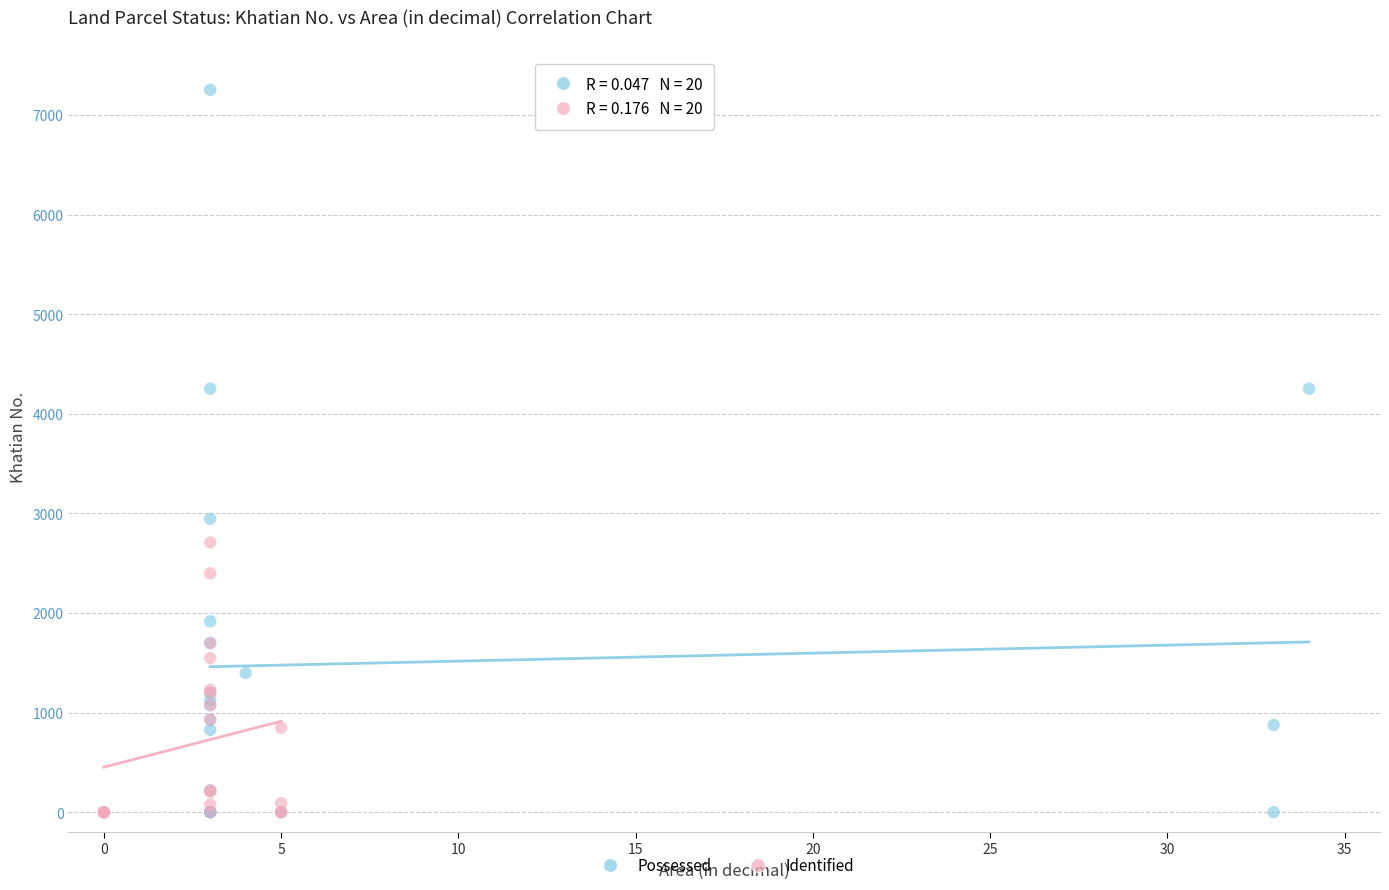

Which series has the largest Y range (max minus min)?

Possessed